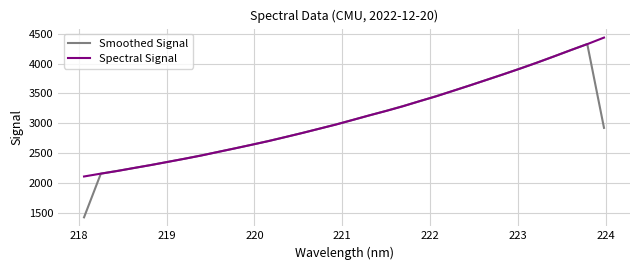

Which series has the largest range (max minus min)?

Smoothed Signal